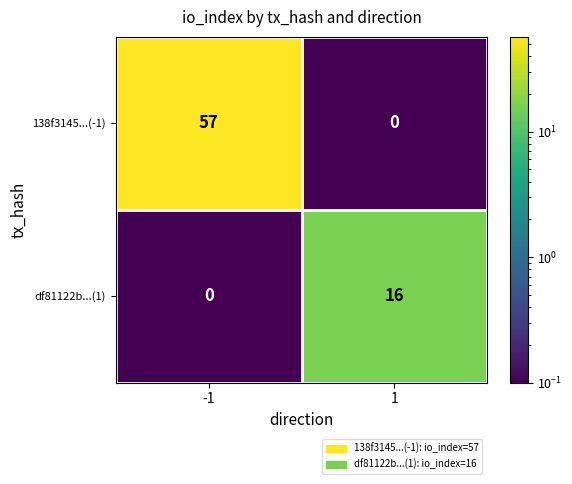

Rank the series at -1 from lowest to highest value.

df81122b...(1), 138f3145...(-1)